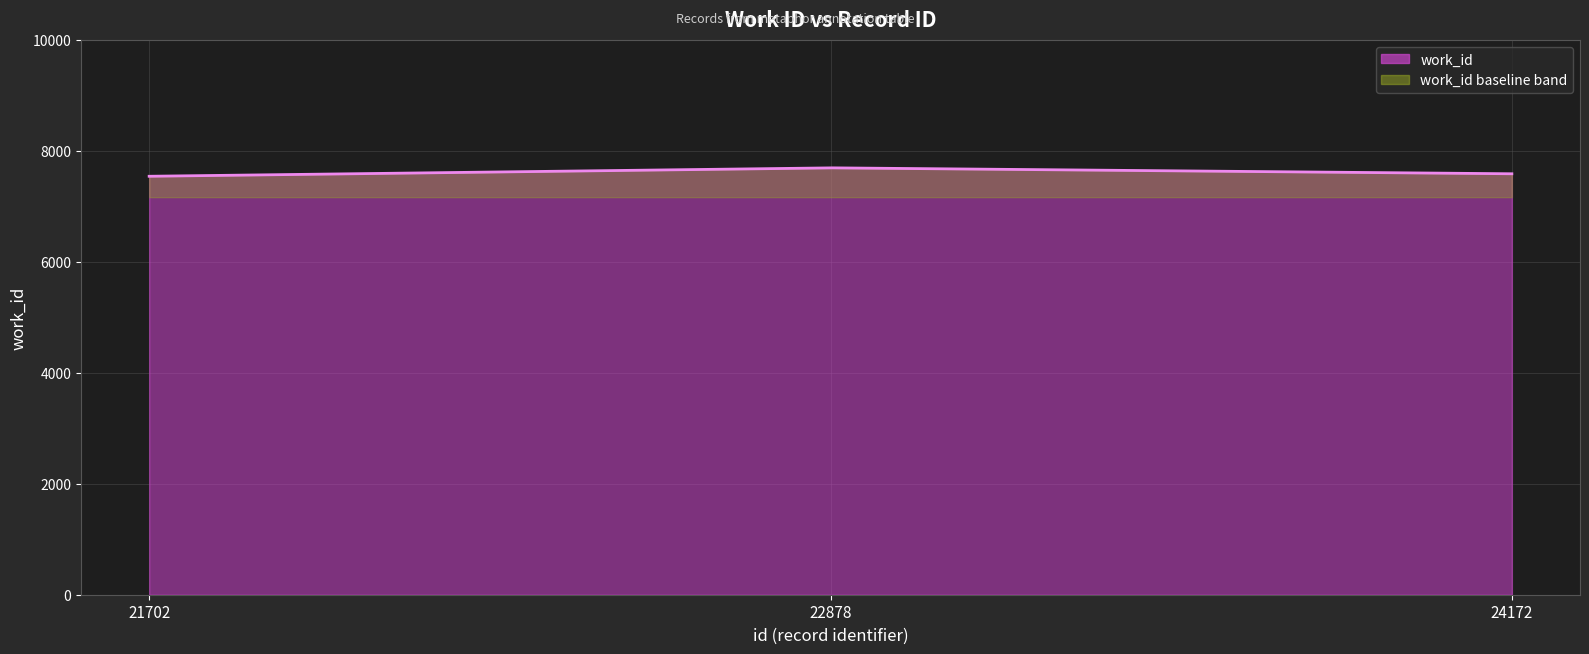

What is the maximum value shown in the chart?

7693.6